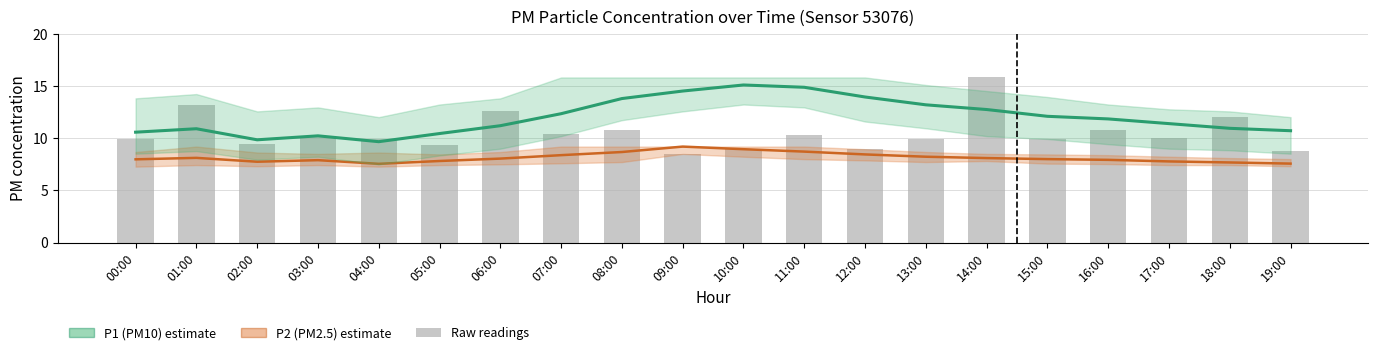

Which series has the largest total across all categories?

P1 (PM10)